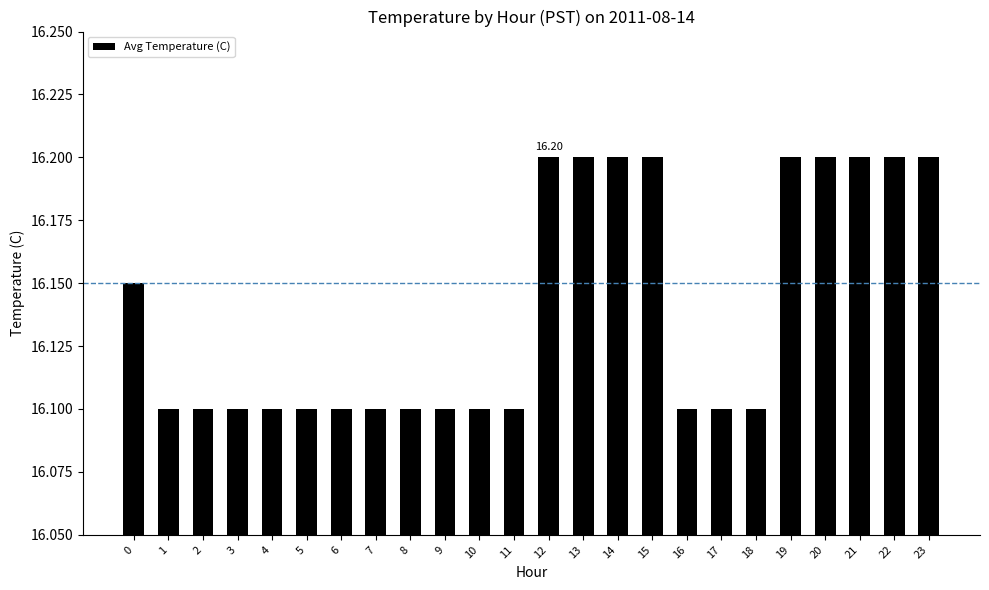

What is the sum of all values?

387.4